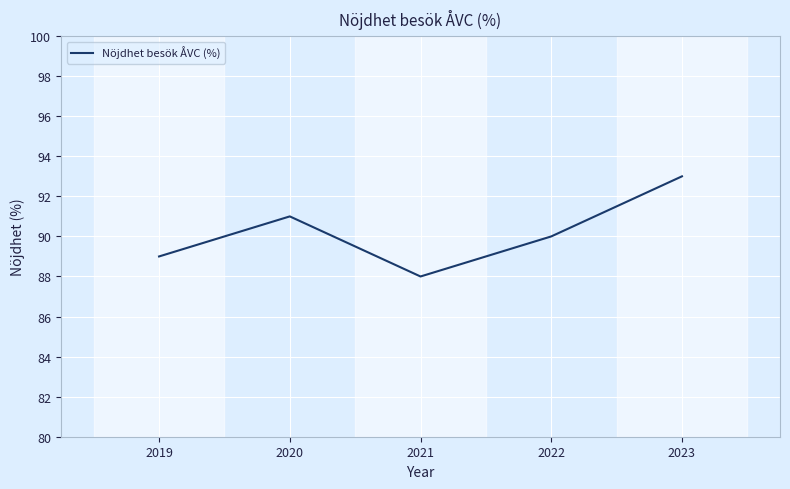

List the labels in order of value, largest first.

2023, 2020, 2022, 2019, 2021